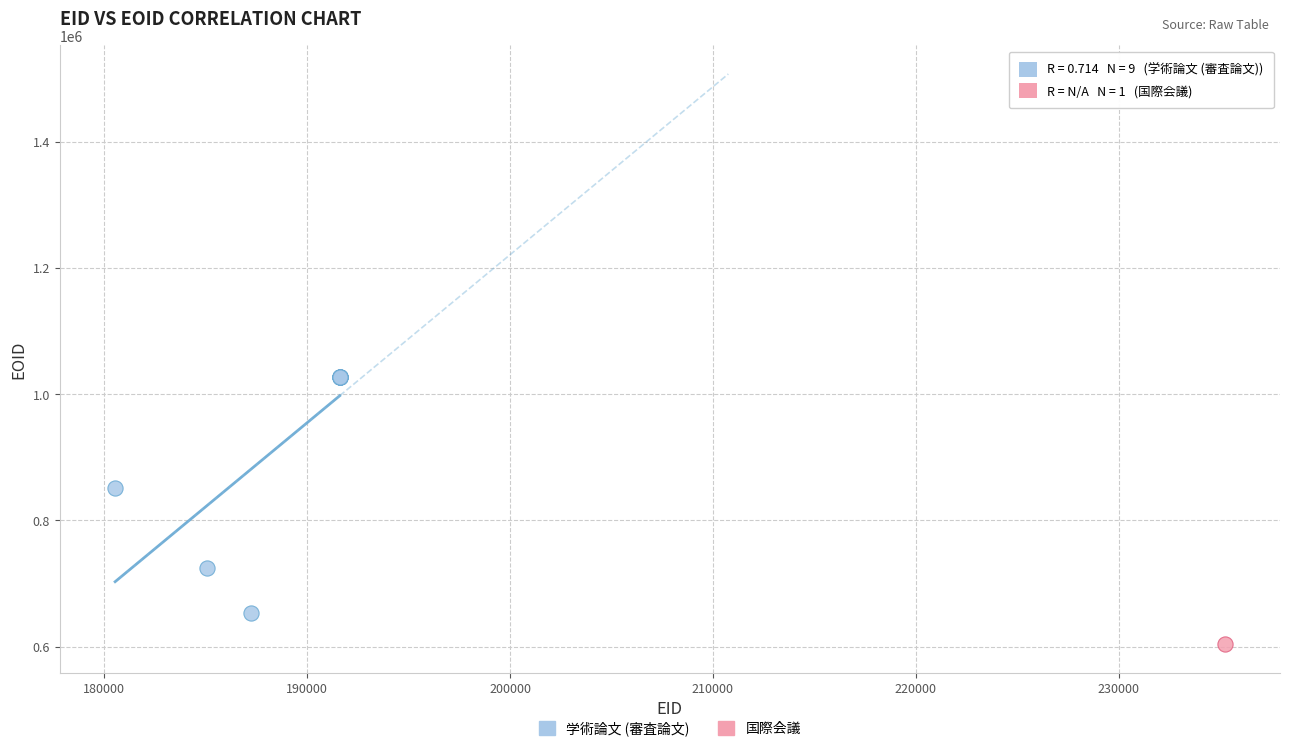

What are all the series names shown in the legend?

学術論文 (審査論文), 国際会議